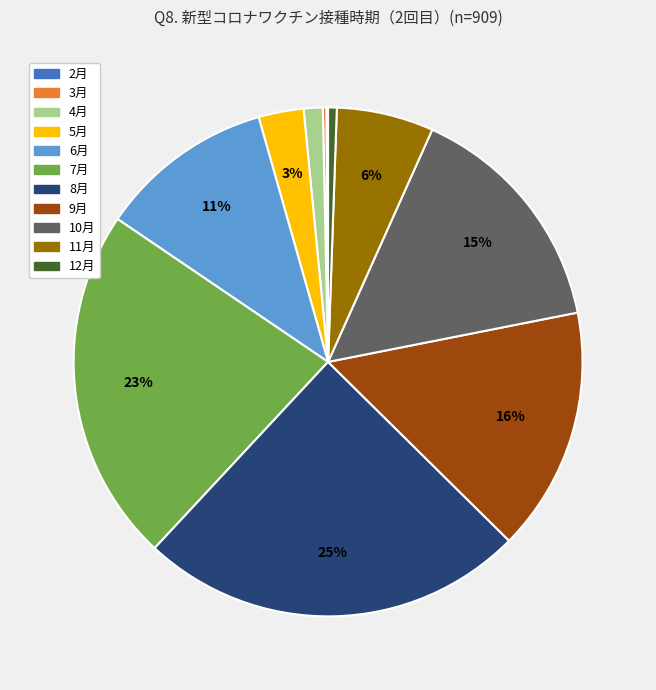

What is the largest slice in the pie chart?

8月